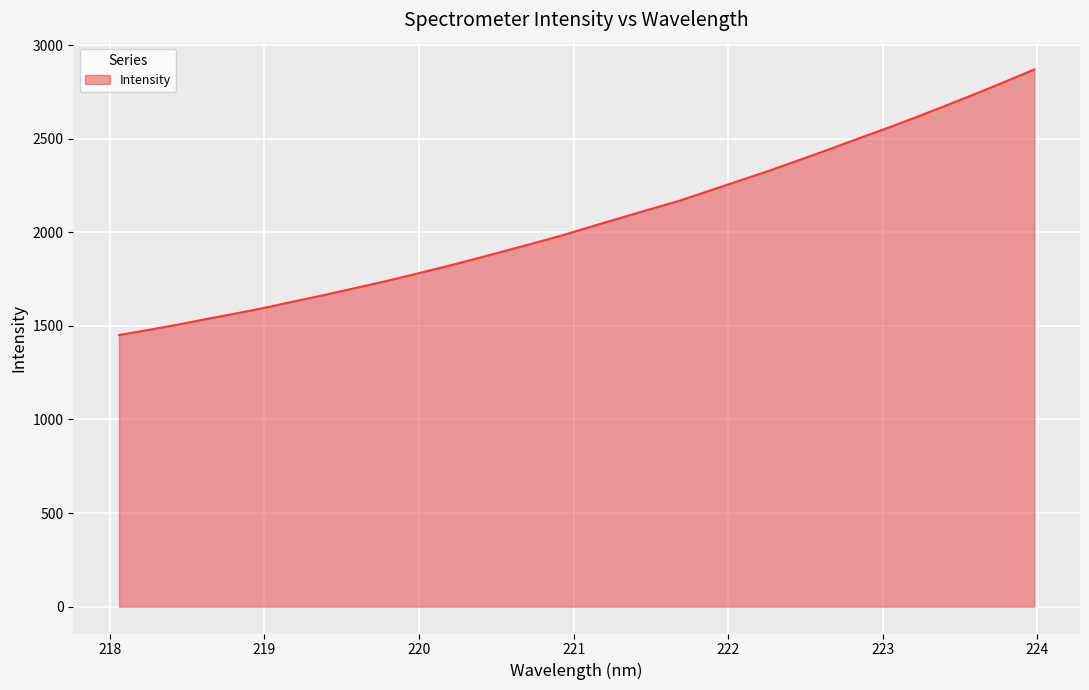

Does the chart display data point markers on the line(s)?

No